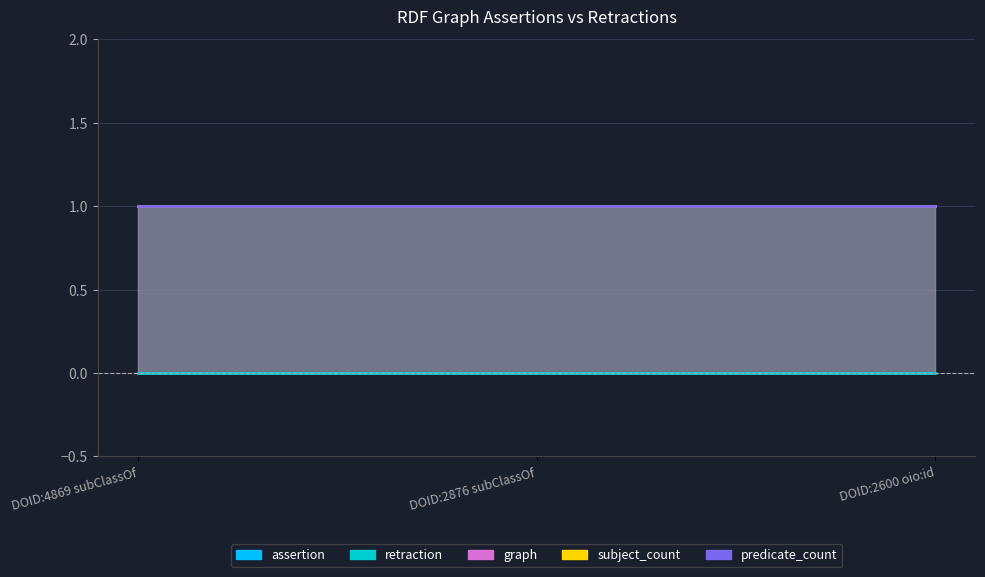

Which series has the widest spread of values?

assertion